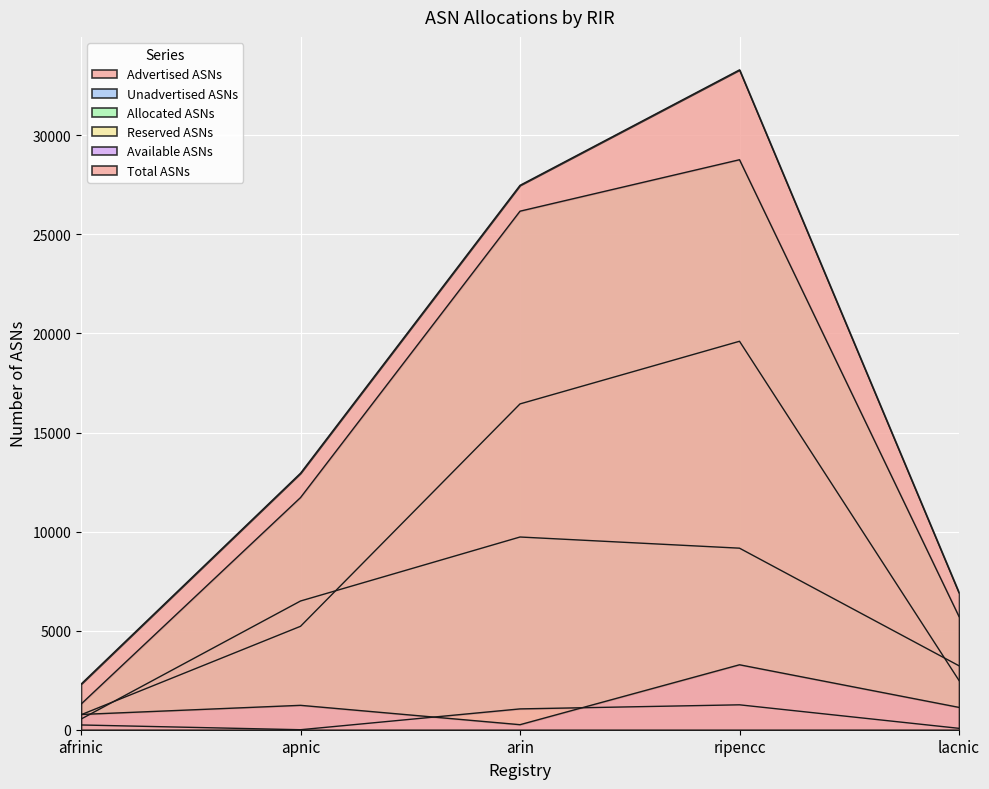

At which label does Reserved ASNs reach its peak?

ripencc